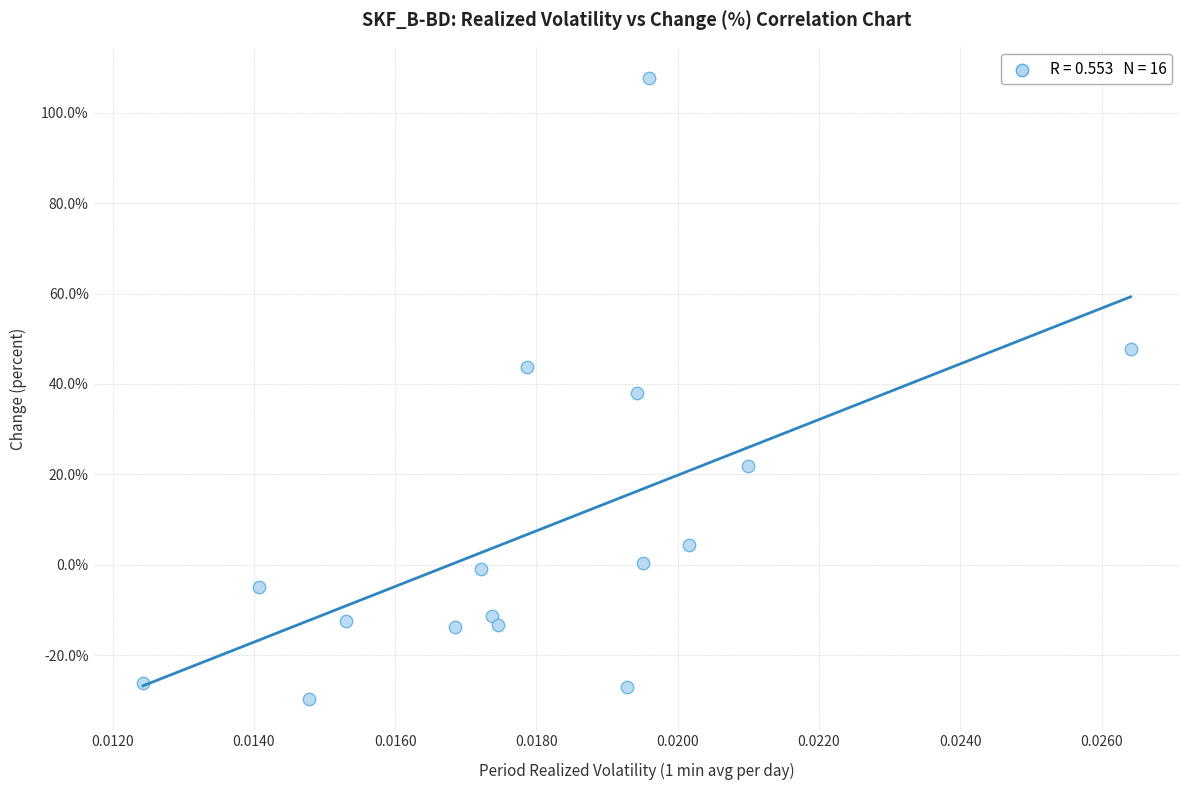

What is the range of Y values (max minus min)?

137.3